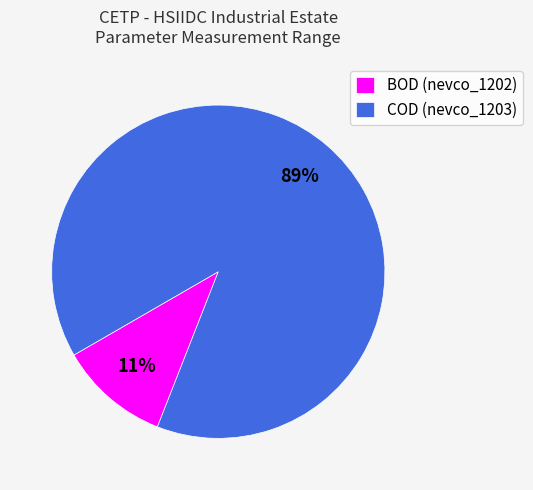

Does any single category account for the majority?

Yes